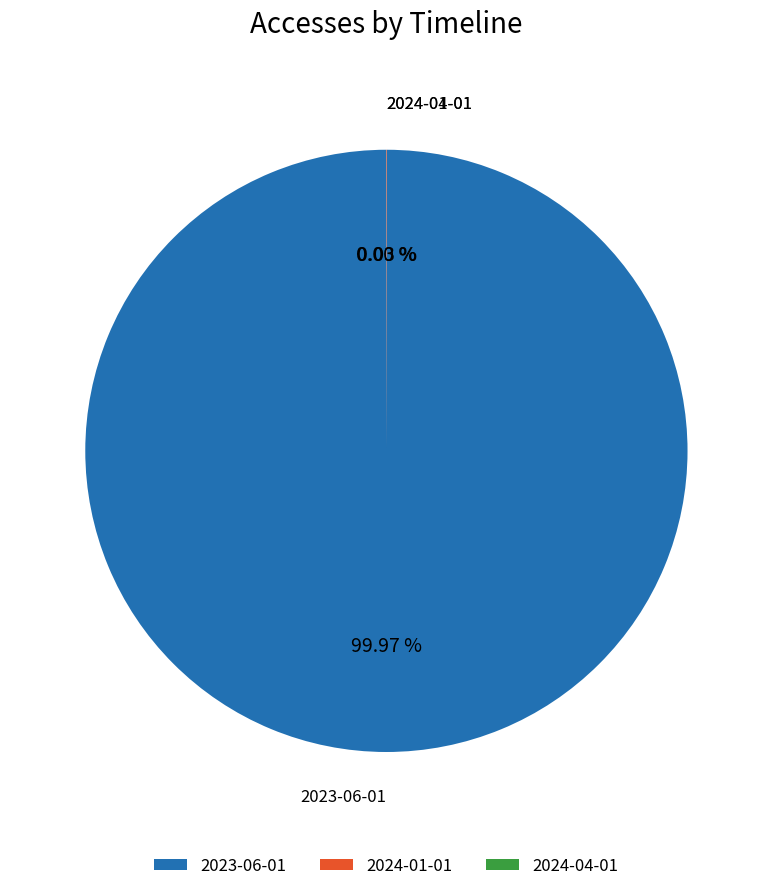

What percentage is the 2023-06-01 slice, to the nearest percent?

100%